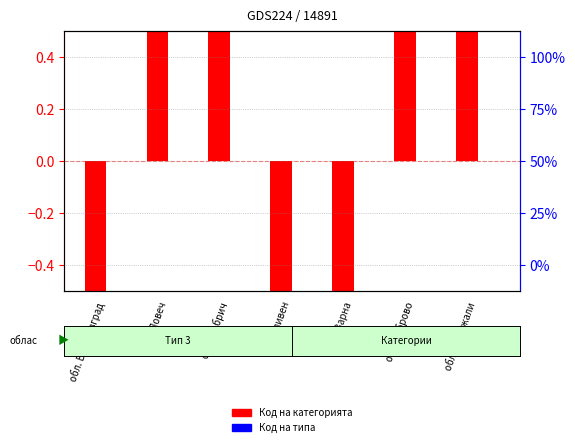

How many distinct data groups are displayed?

2